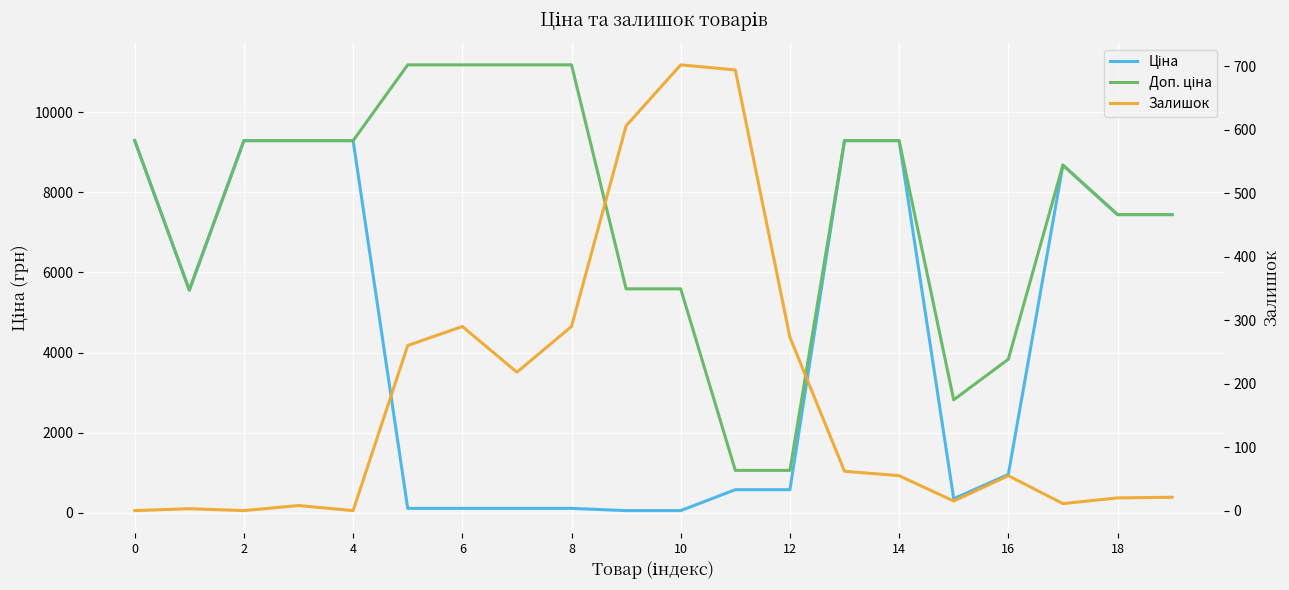

Between 15 and 18, which is larger?

18